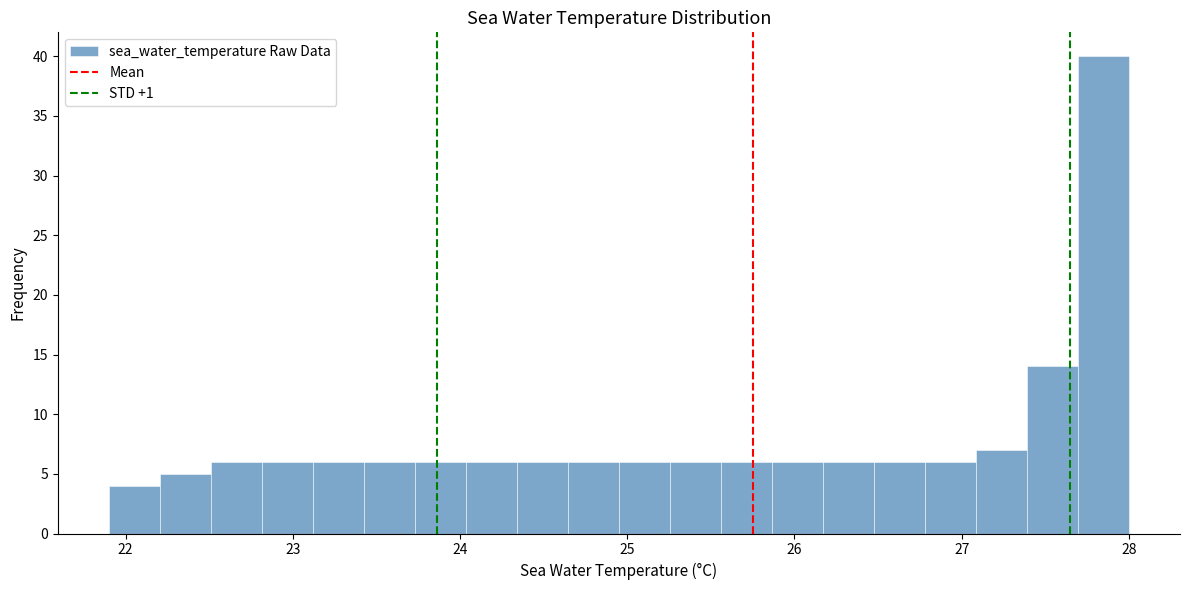

Around what value on the x-axis is the tallest bar? Give the approximate position of its centre, as read against the axis.

27.8